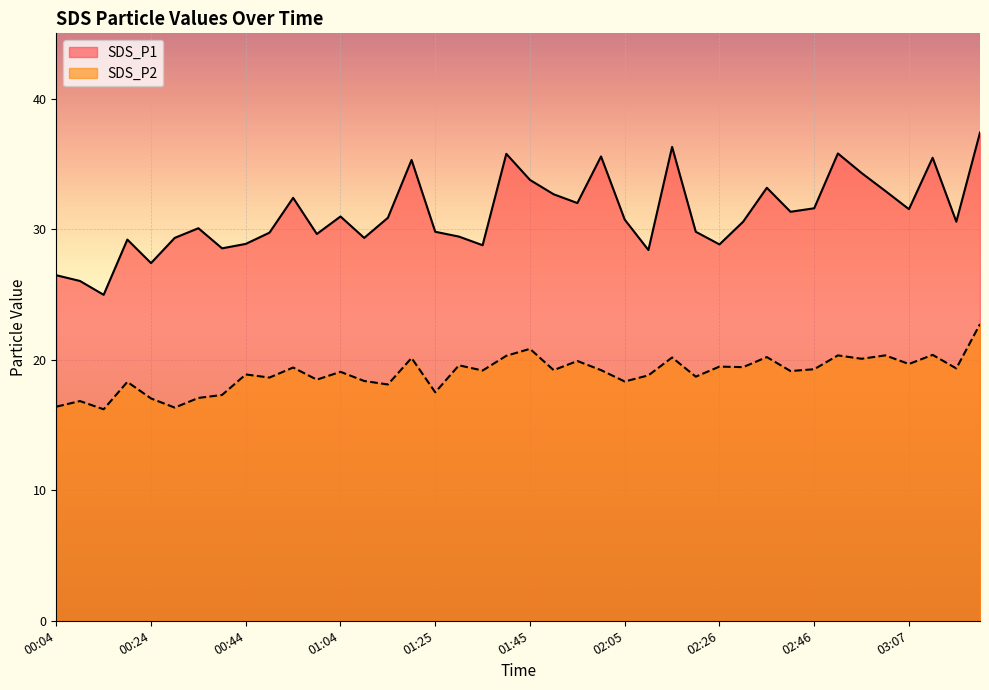

How many categories are shown in the chart?

40